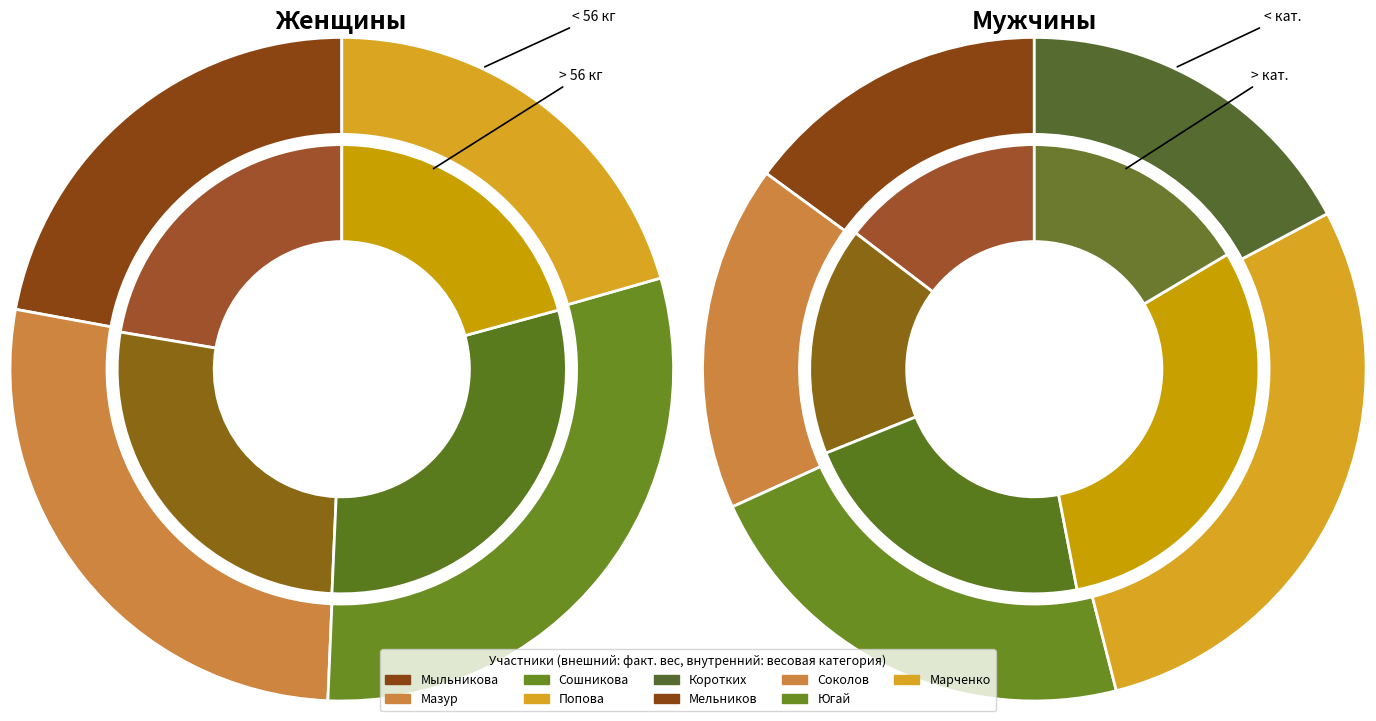

How many slices are in this pie chart?

9